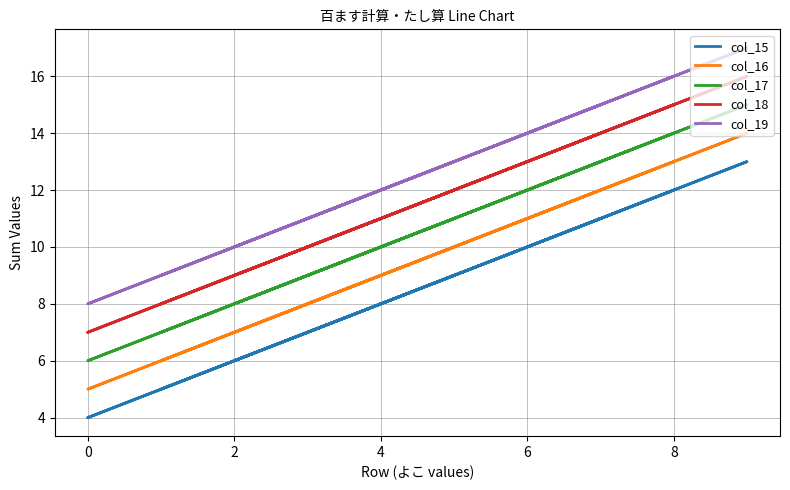

What is the label of the 9th point from the left?

8